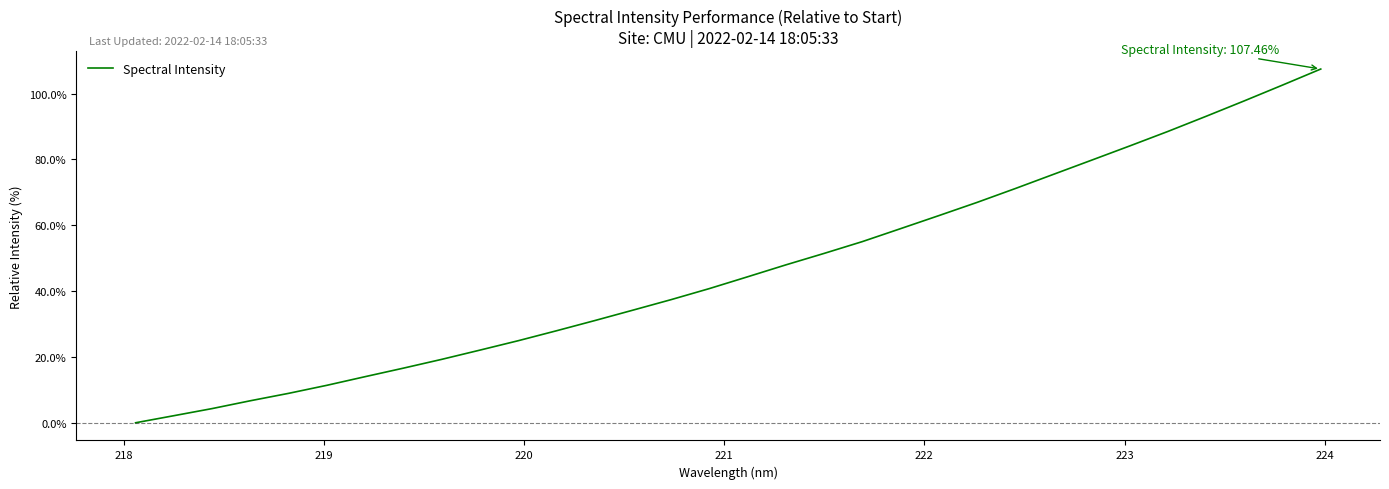

What is the difference between the maximum and minimum values?

107.5